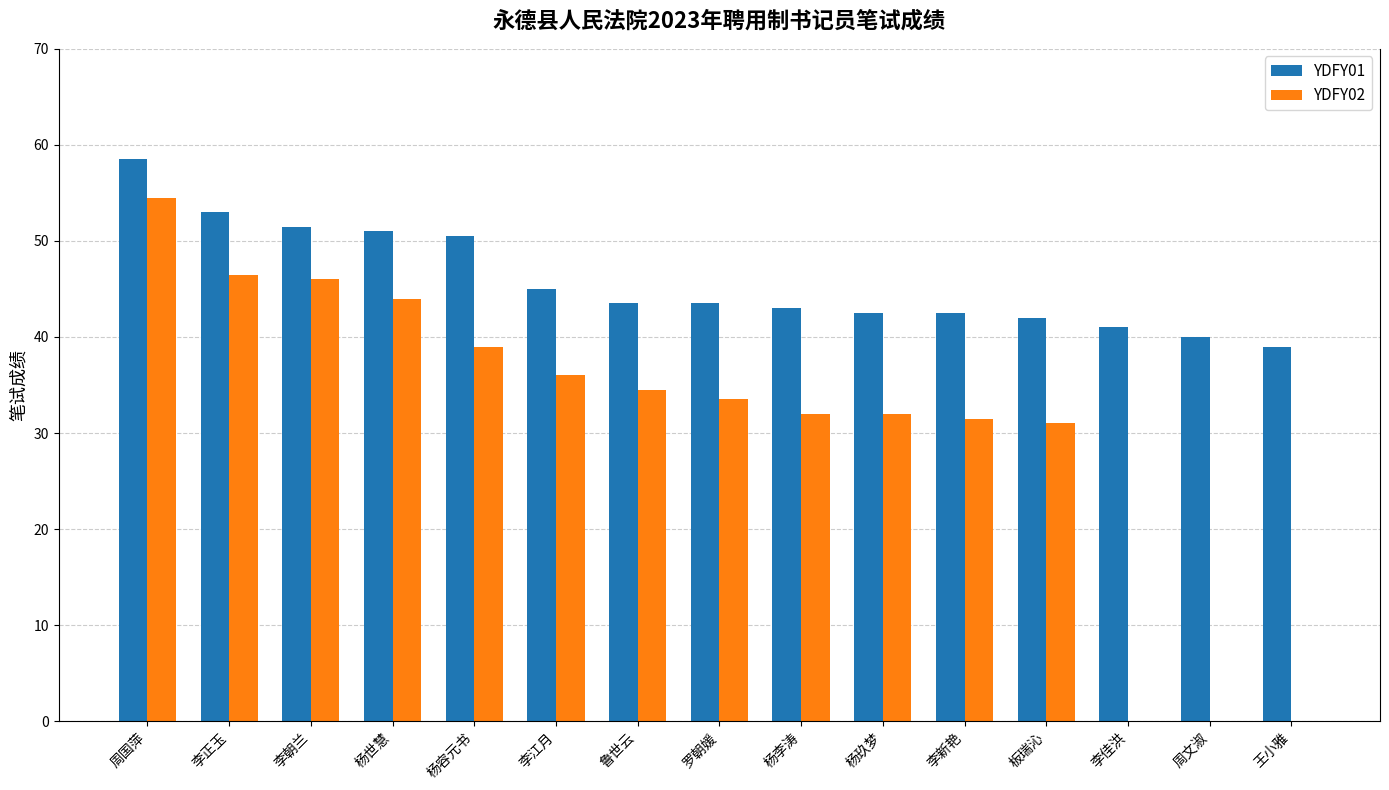

What is the spread (max minus min) of values at 李江月?

9.0